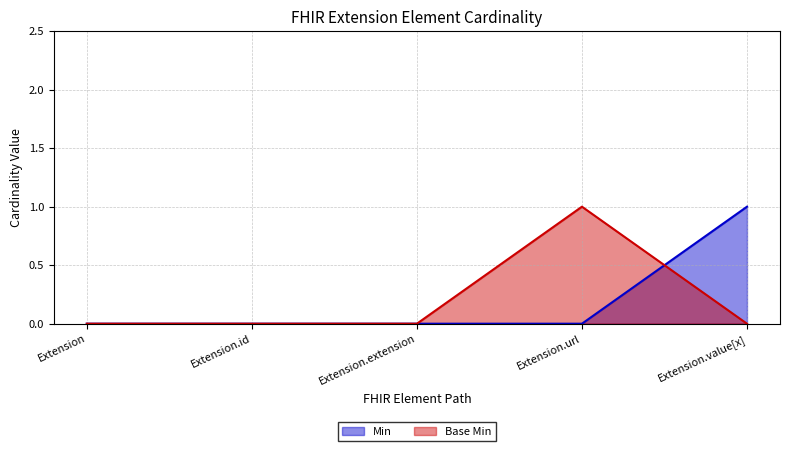

What is the label of the 1st point from the right?

Extension.value[x]